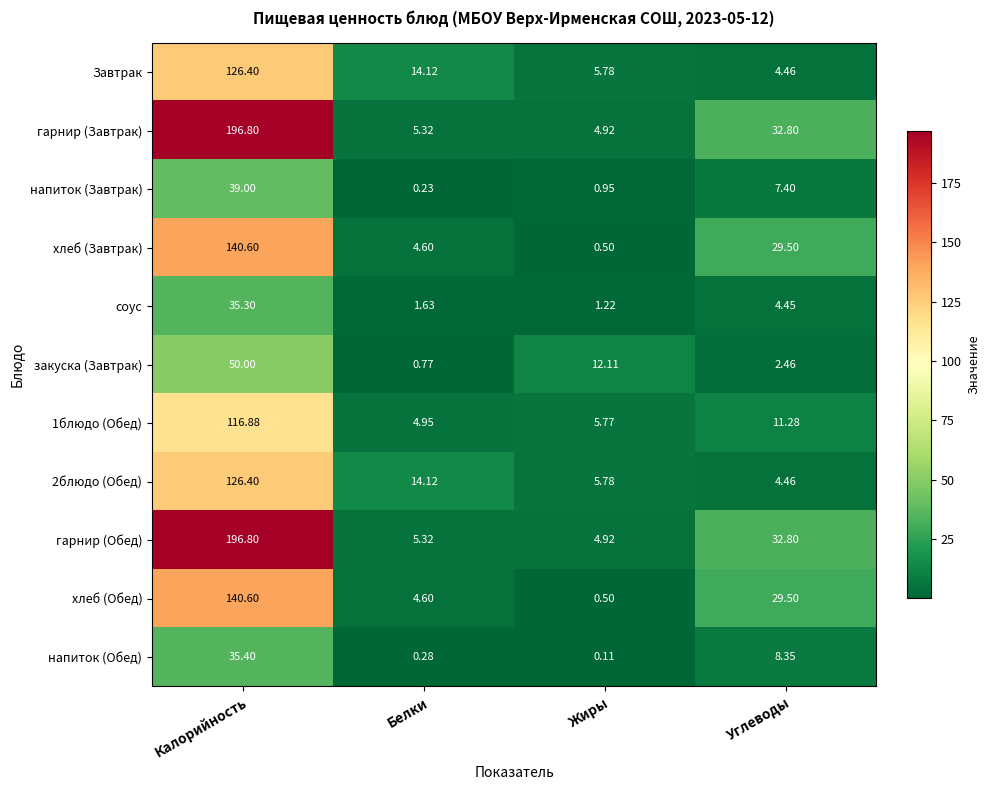

Is the value of Завтрак at Углеводы greater than the value of 1блюдо (Обед) at Калорийность?

No